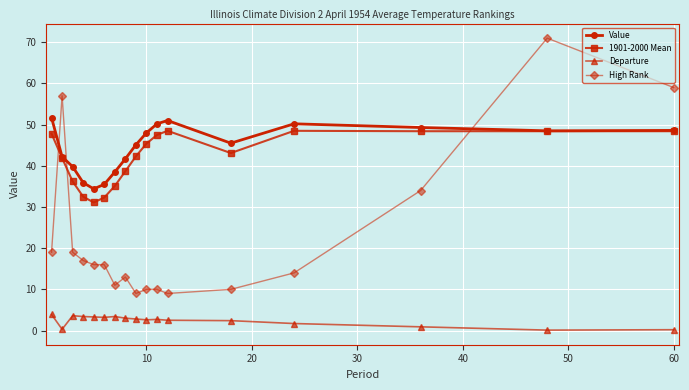

Does the chart have visible grid lines?

Yes